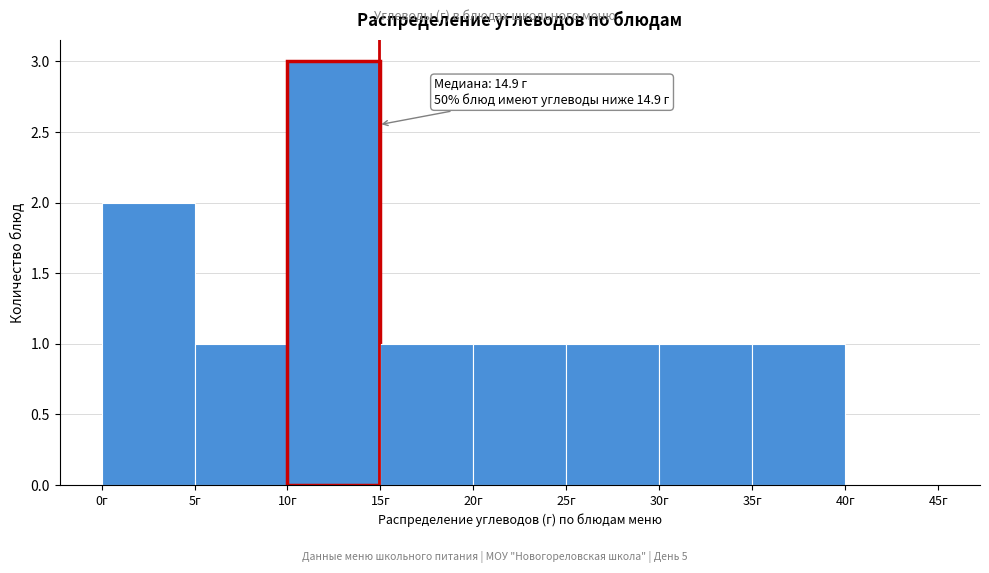

Over which range of the x-axis is the bar tallest?

10 to 15